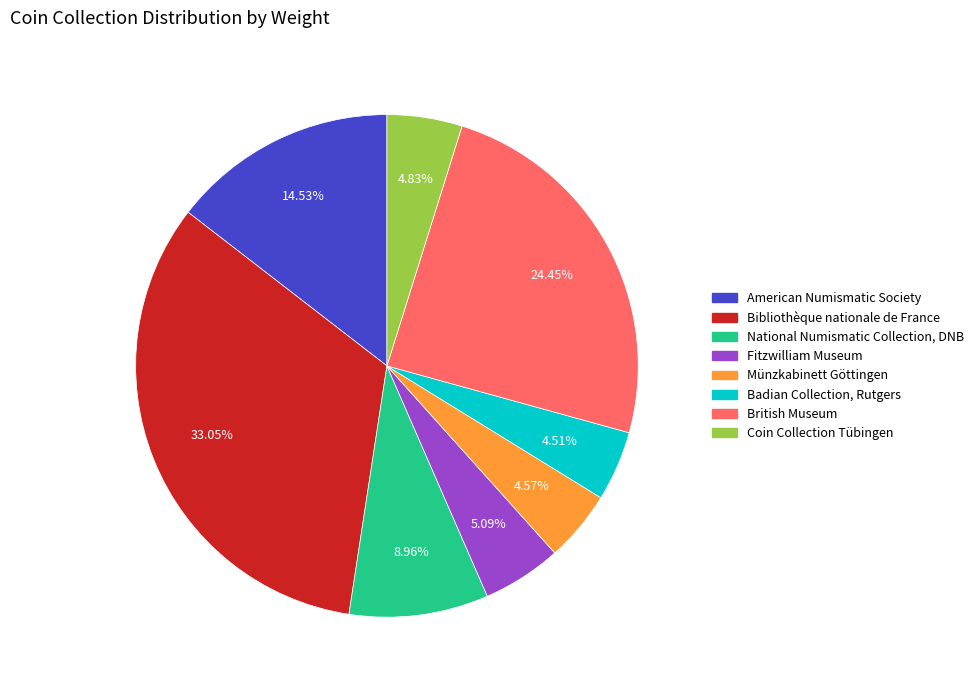

Does any single category account for the majority?

No